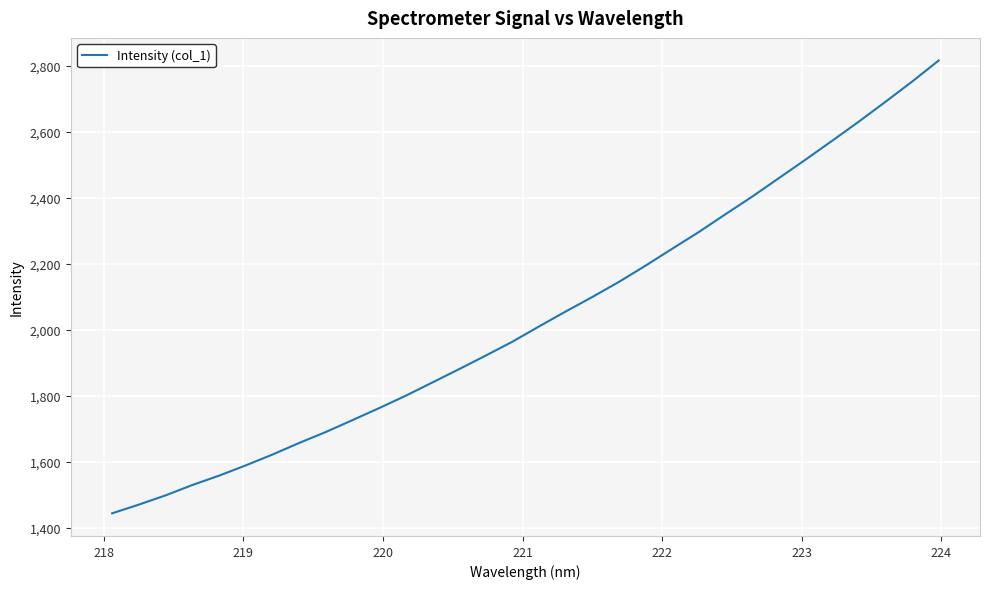

What is the maximum value shown in the chart?

2816.2